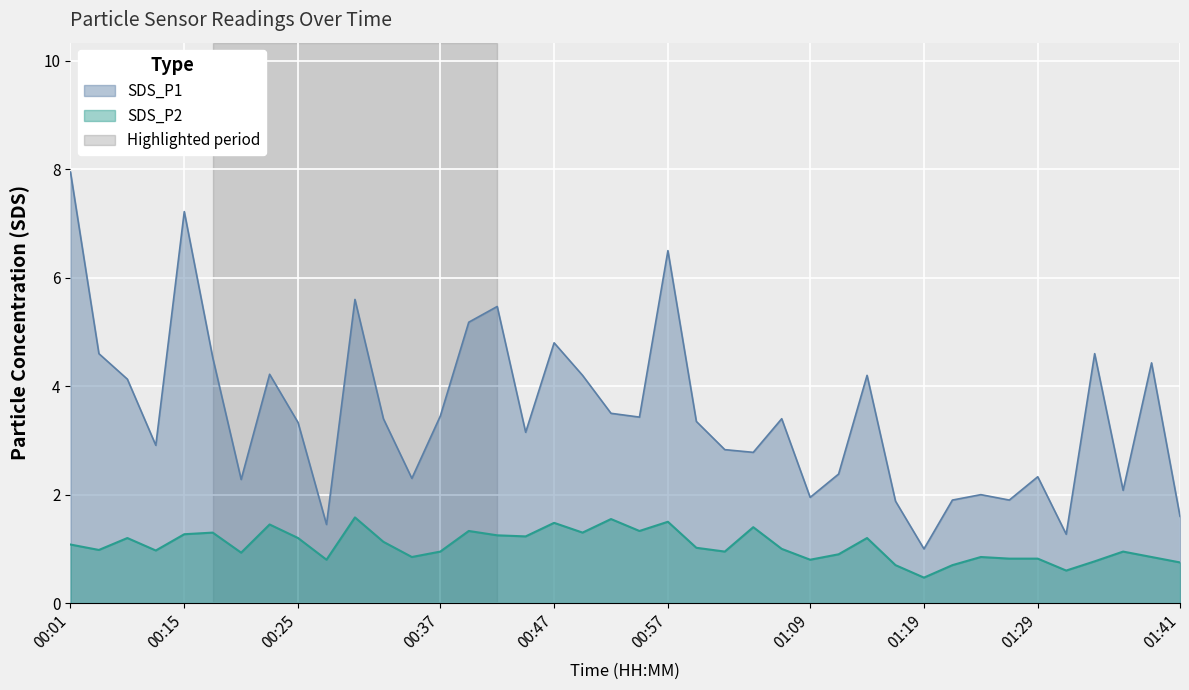

Which has a higher value, 00:49 or 00:06?

00:49